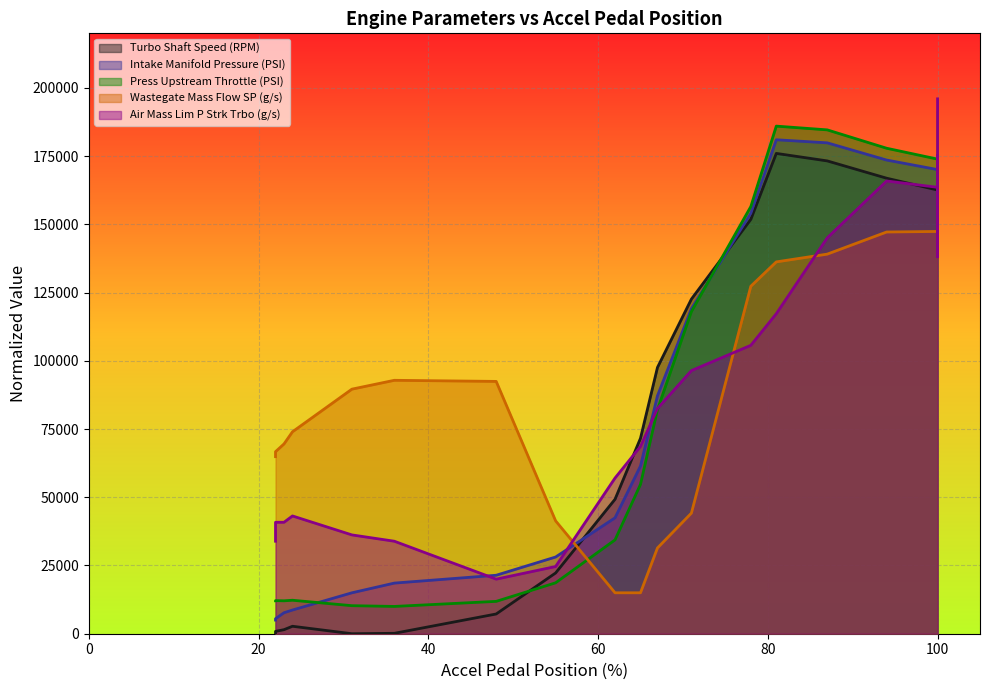

At which label is Press Upstream Throttle (PSI) closest to 98000?

67